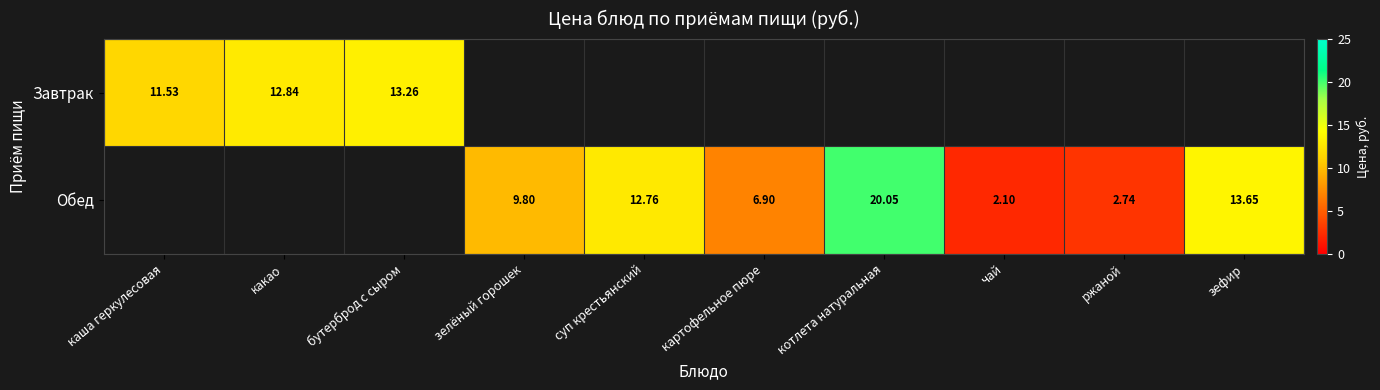

What is the smallest value displayed?

2.1